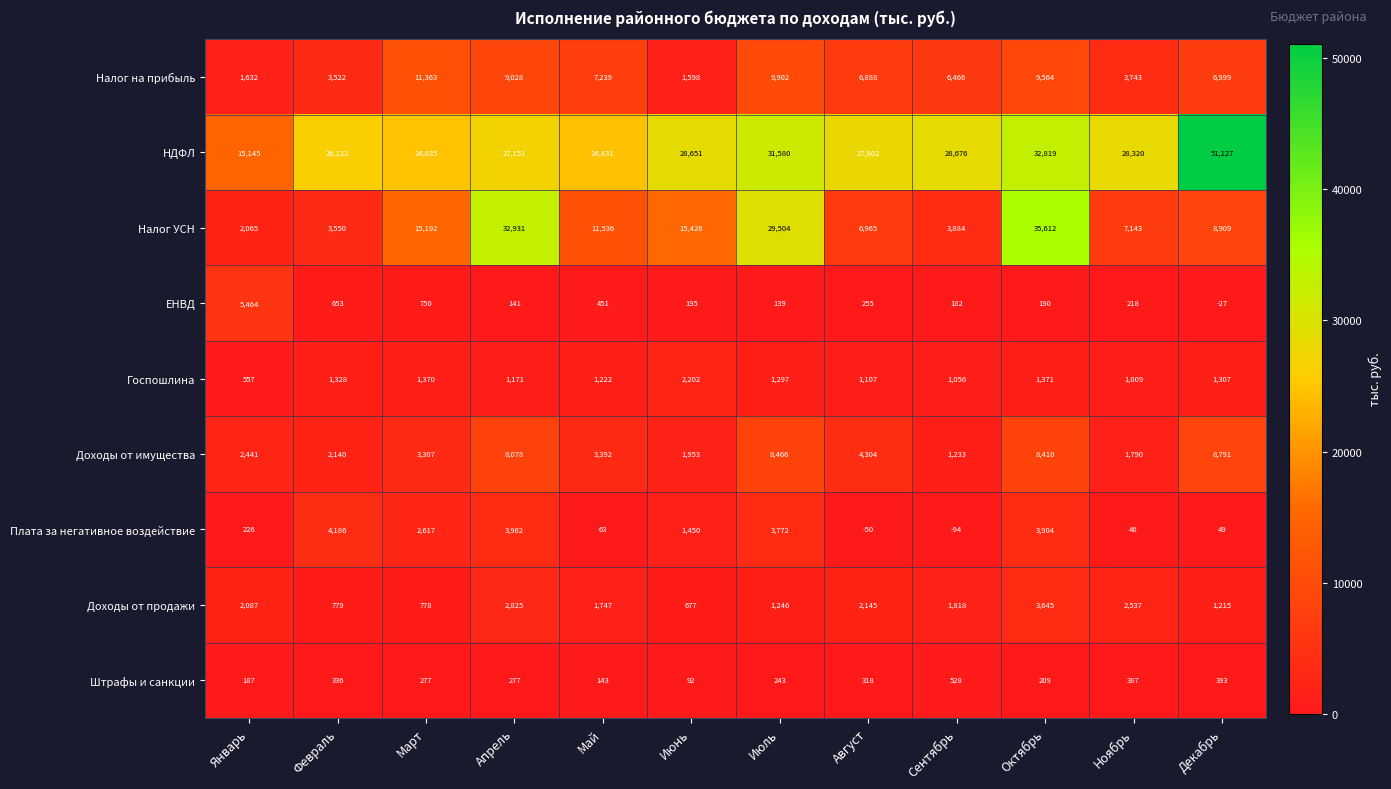

Rank the series at Май from lowest to highest value.

Плата за негативное воздействие, Штрафы и санкции, ЕНВД, Госпошлина, Доходы от продажи, Доходы от имущества, Налог на прибыль, Налог УСН, НДФЛ